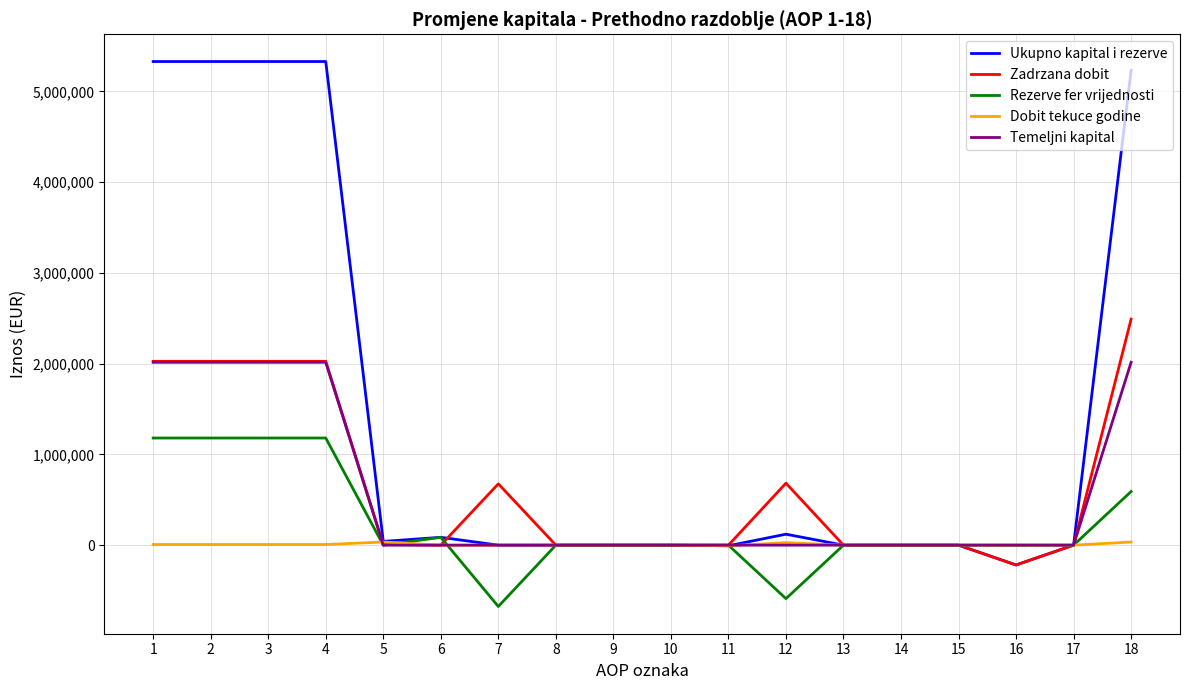

How many lines are shown in the chart?

5